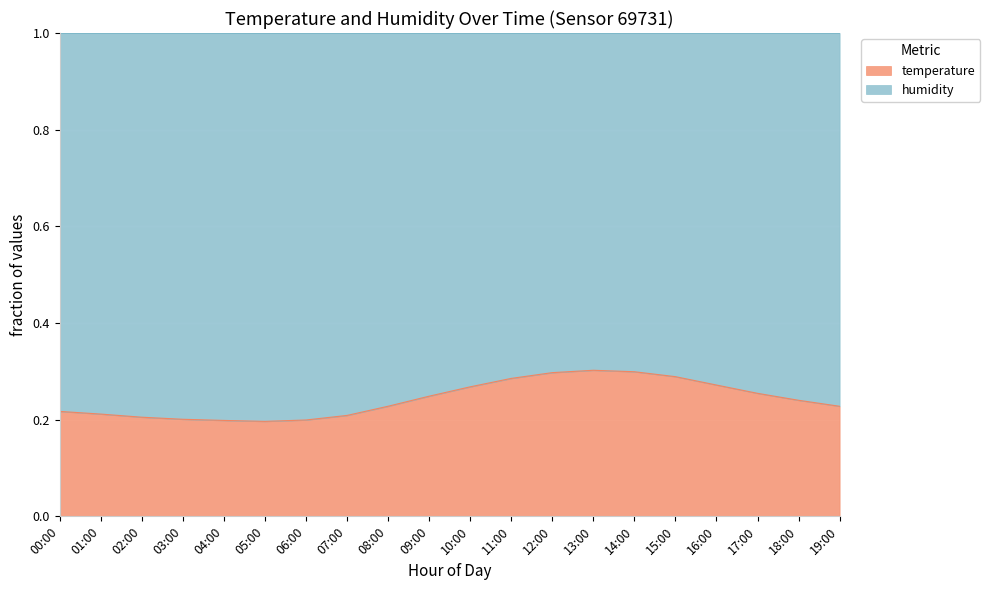

Which category has the lowest value across all series?

05:00